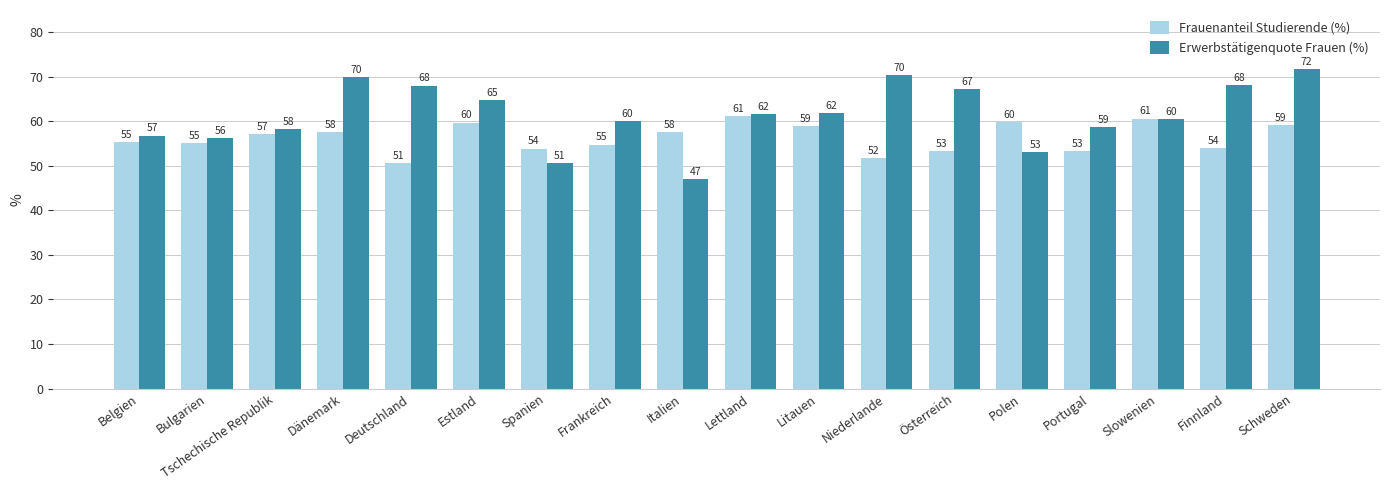

Which series changed the most between Niederlande and Portugal?

Erwerbstätigenquote Frauen (%)